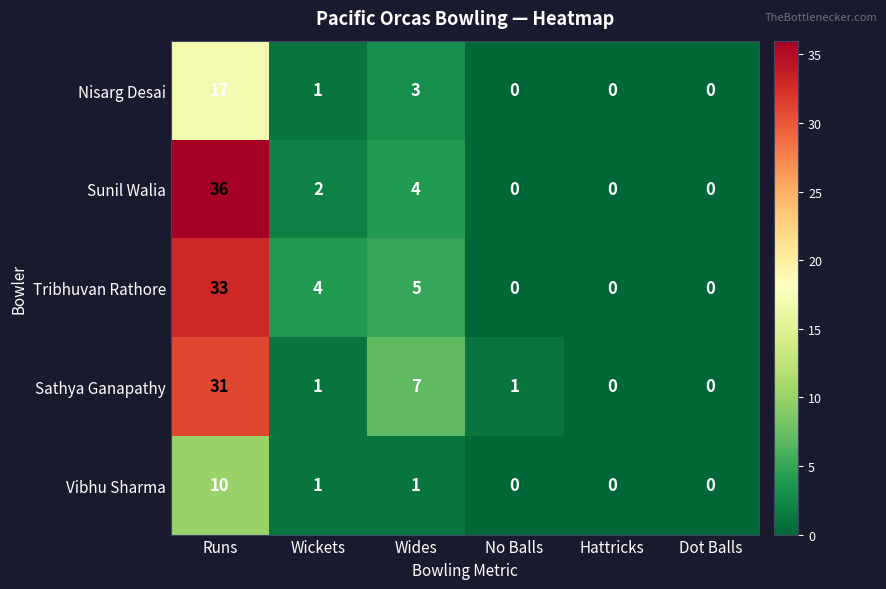

True or false: Sunil Walia has a value of 4 at Wides.

True